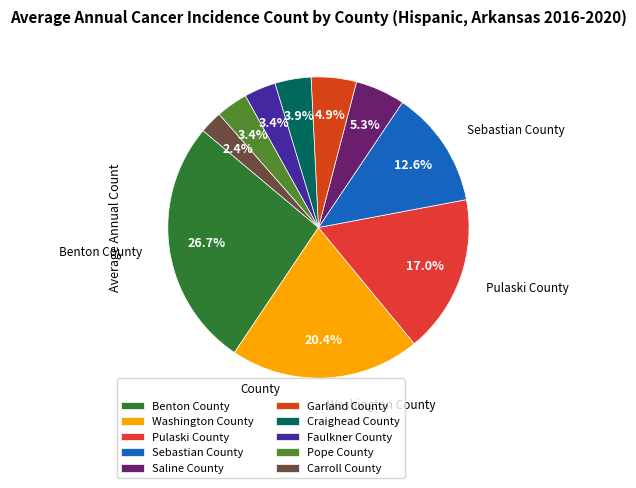

True or false: Saline County accounts for 5% of the total.

True